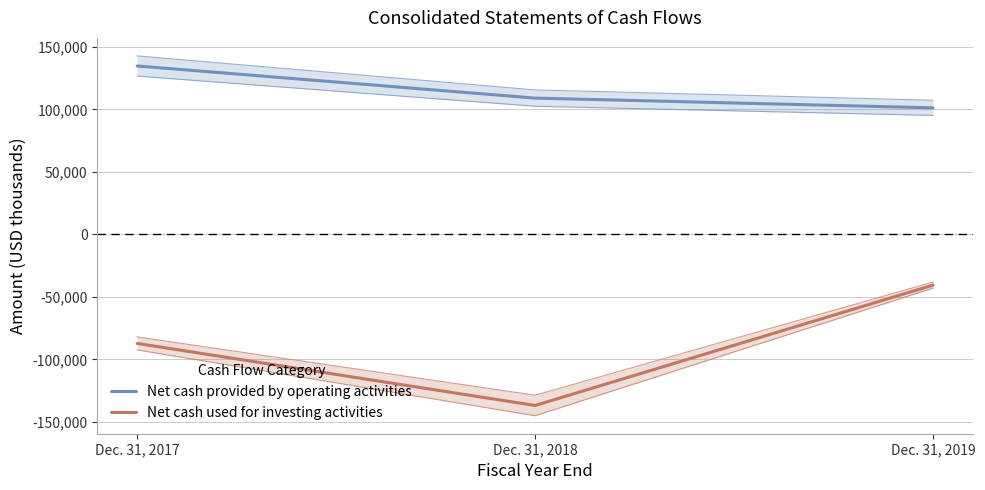

At which label does Net cash used for investing activities first exceed -87277?

Dec. 31, 2019